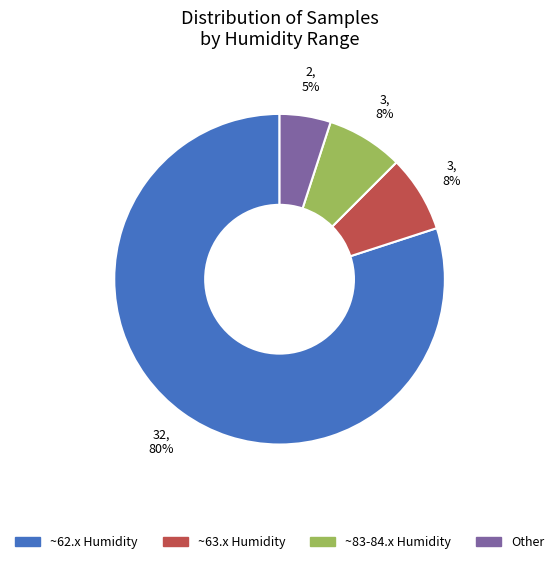

How many segments does this pie chart have?

4